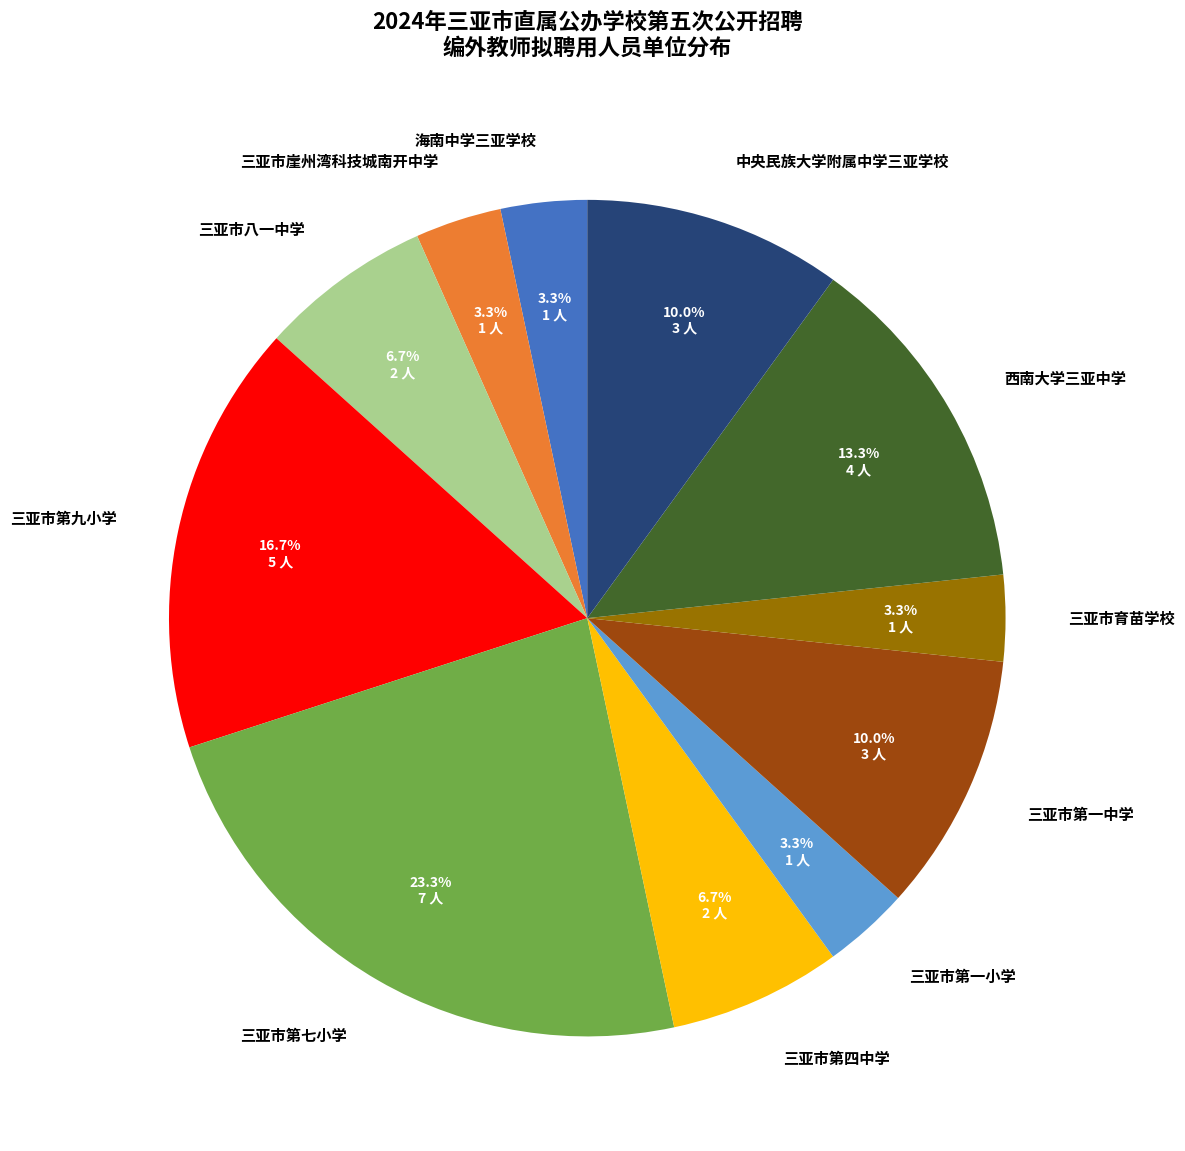

What percentage is NOT represented by 三亚市崖州湾科技城南开中学?

96.7%